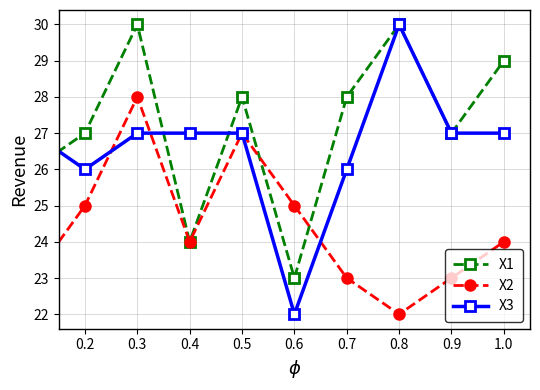

Which series has the widest spread of values?

X3